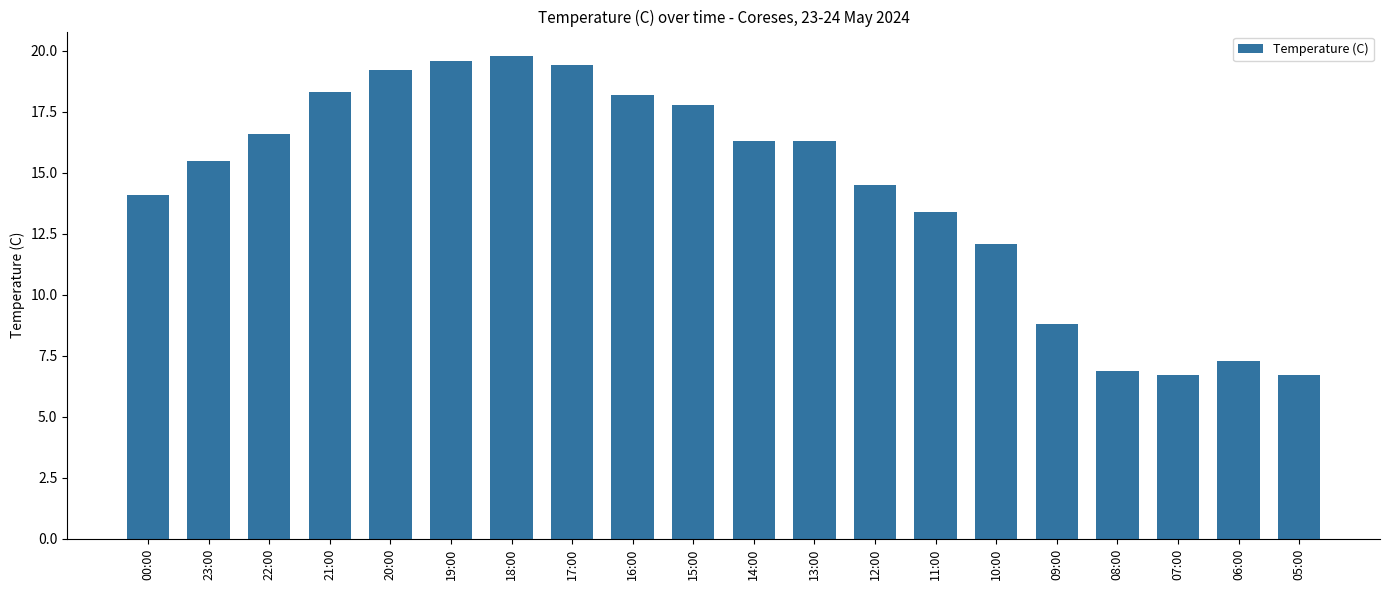

What is the difference between the second highest and minimum values?

12.9